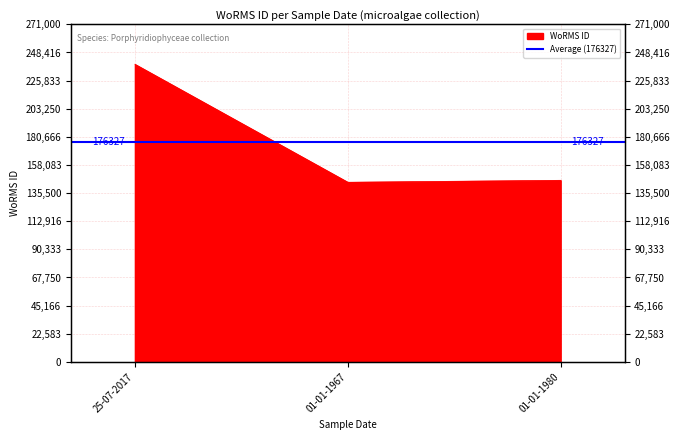

Reading left to right, what are all the values shown in this chart?

238968	144227	145787